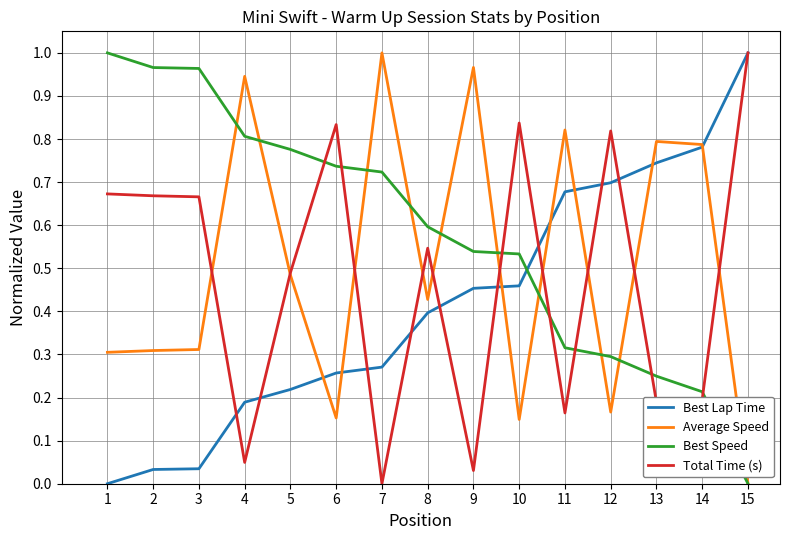

Rank the series by their average value, from lowest to highest.

Best Lap Time, Total Time (s), Average Speed, Best Speed